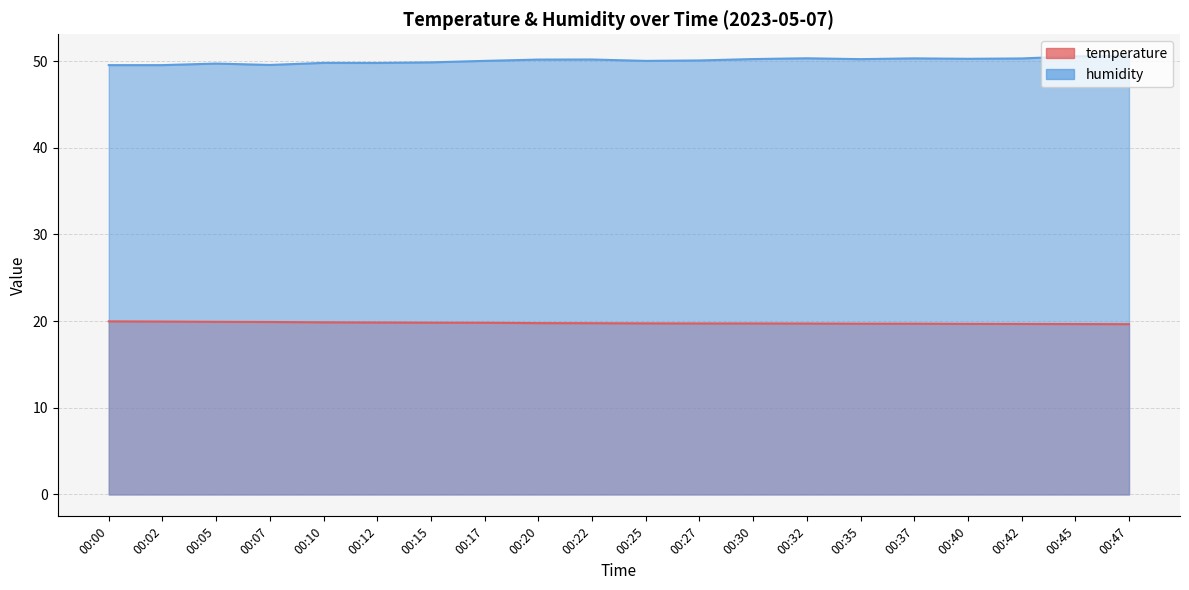

True or false: temperature and humidity cross at least once.

False